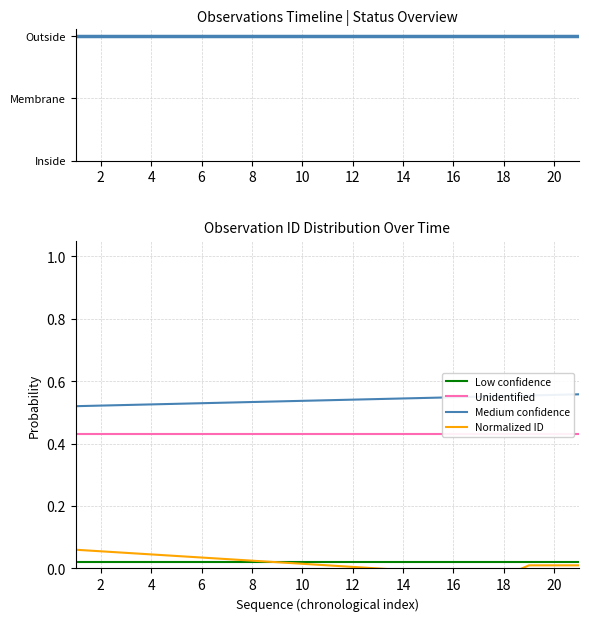

True or false: Medium confidence has more than 2 interior local peaks.

False